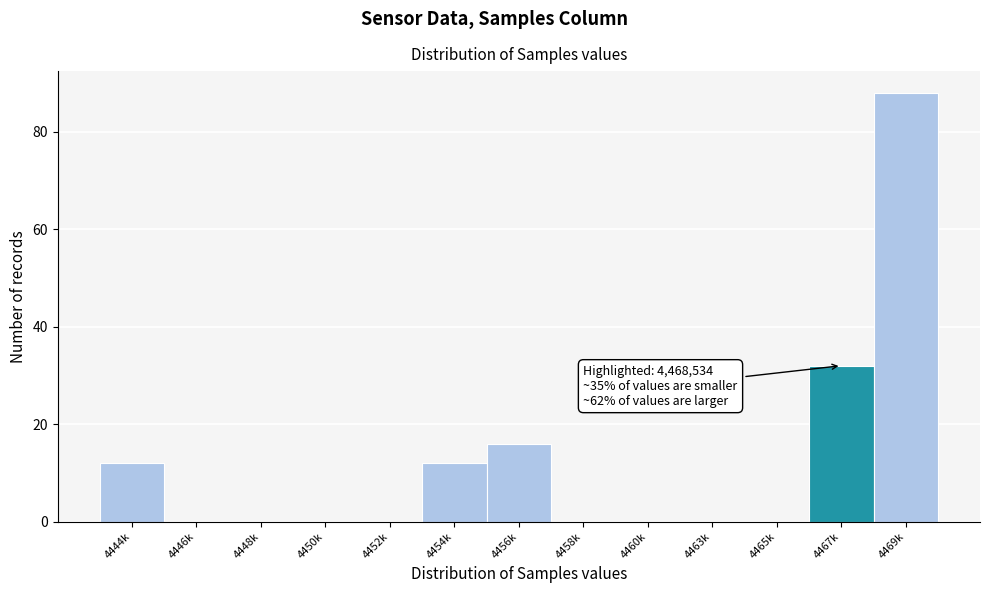

Reading left to right, what are all the values shown in this chart?

4444k=12	4446k=0	4448k=0	4450k=0	4452k=0	4454k=12	4456k=16	4458k=0	4460k=0	4463k=0	4465k=0	4467k=32	4469k=88